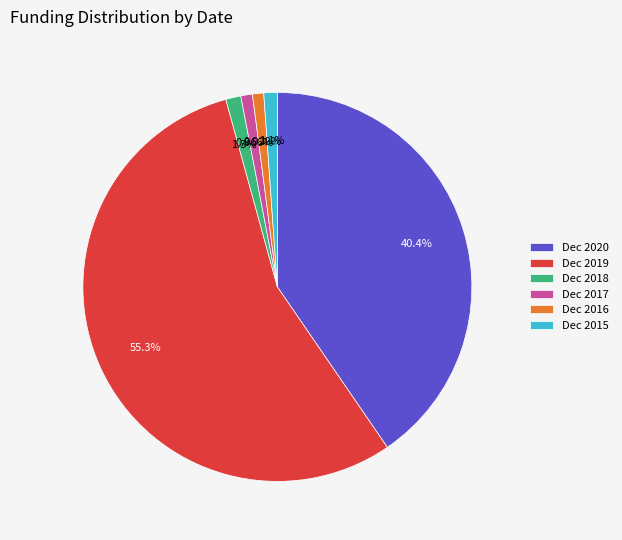

Is it true that Dec 2018 is 15% of the pie?

False